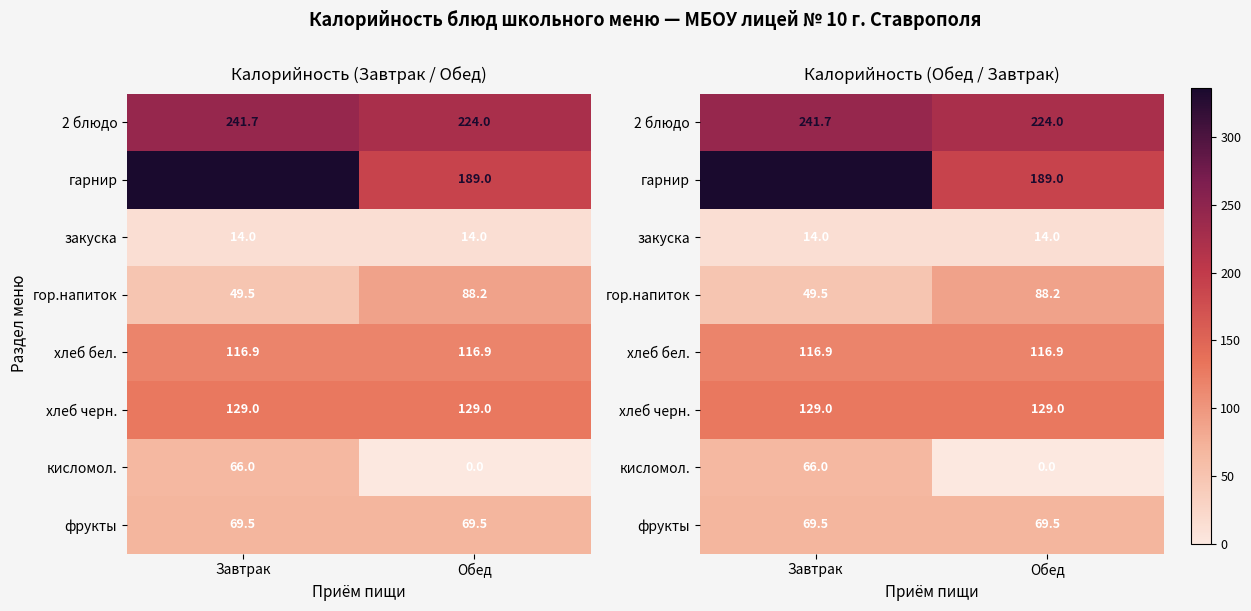

Rank the categories by хлеб бел. value from highest to lowest.

Завтрак, Обед